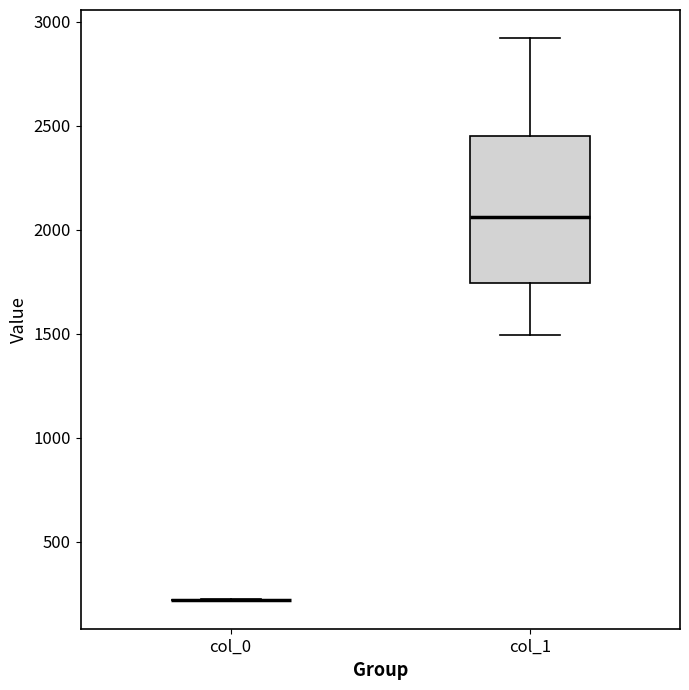

Comparing the boxes themselves (not the whiskers), which one is the tallest?

col_1